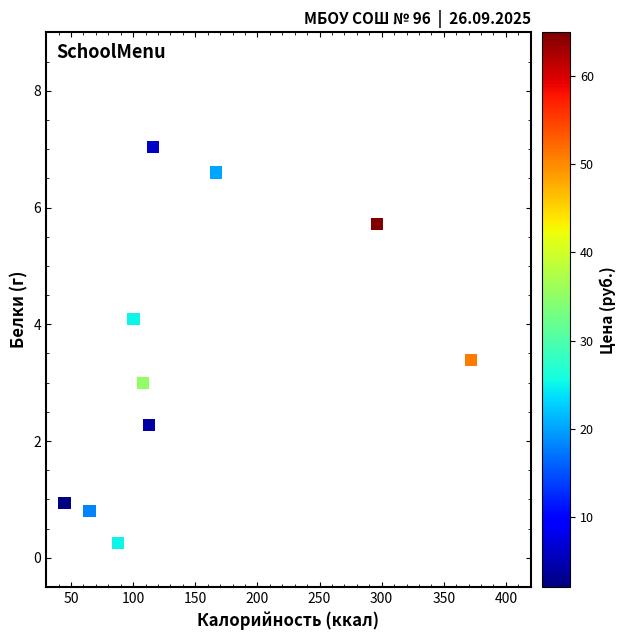

What is the range of Y values (max minus min)?

6.8